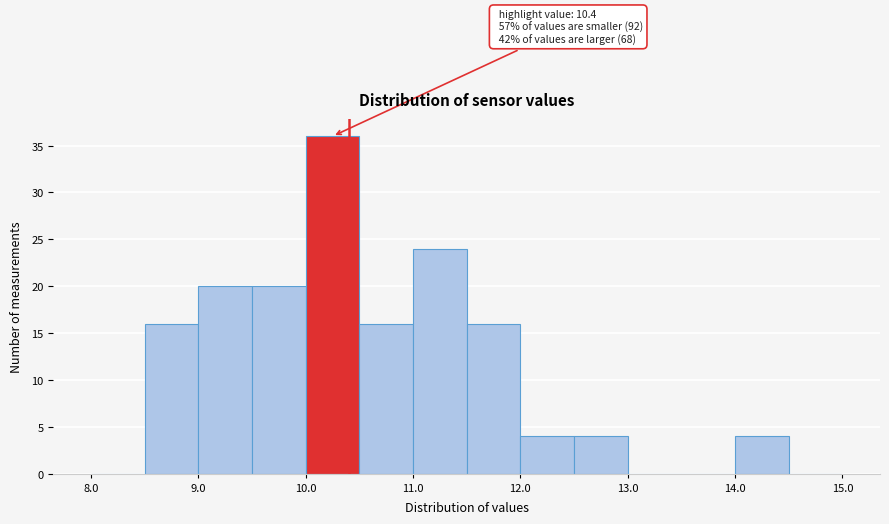

Which range on the x-axis has the tallest bar?

10.0 to 10.5